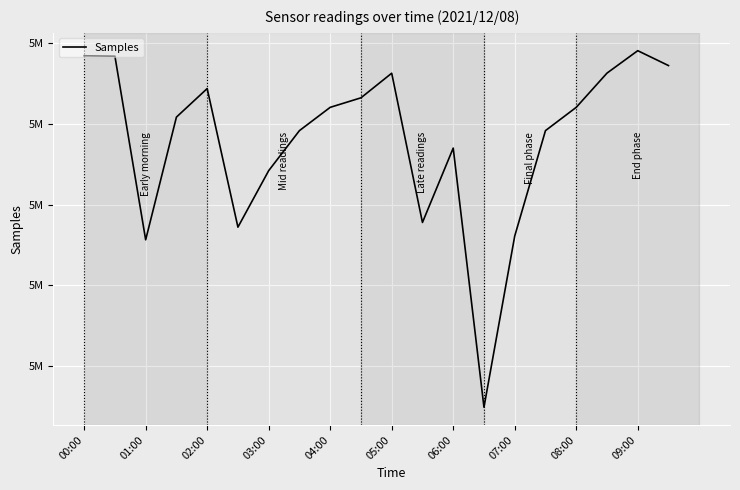

Is this an area chart (filled region under the line)?

No